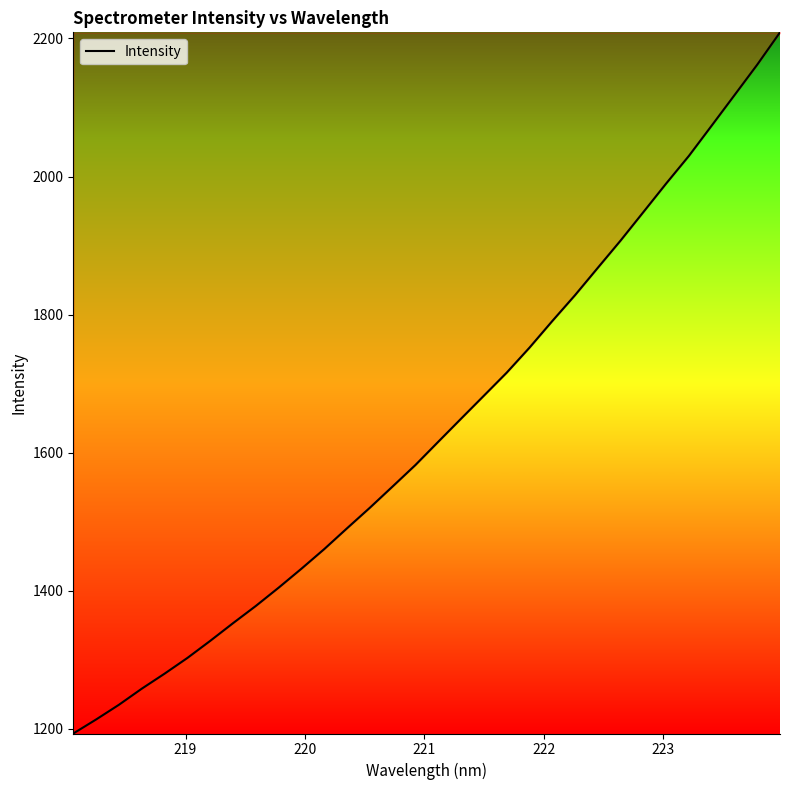

What is the minimum value shown in the chart?

1193.5